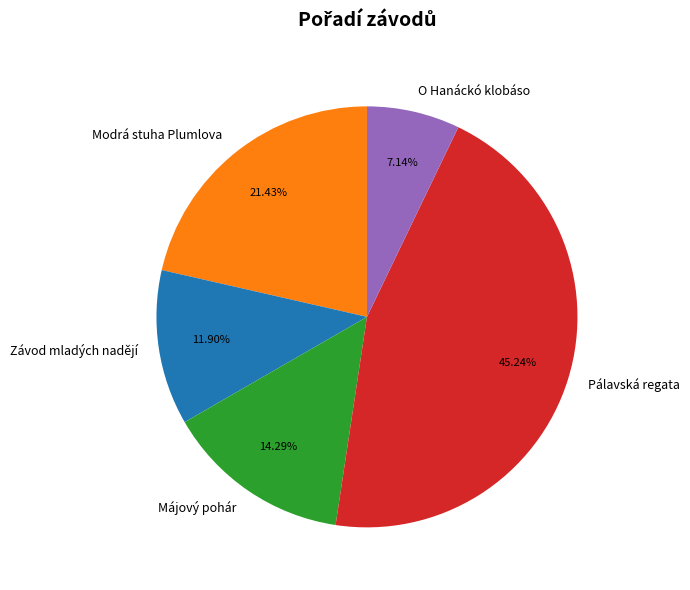

To the nearest percent, what is the difference between the largest and smallest slice percentages?

38%